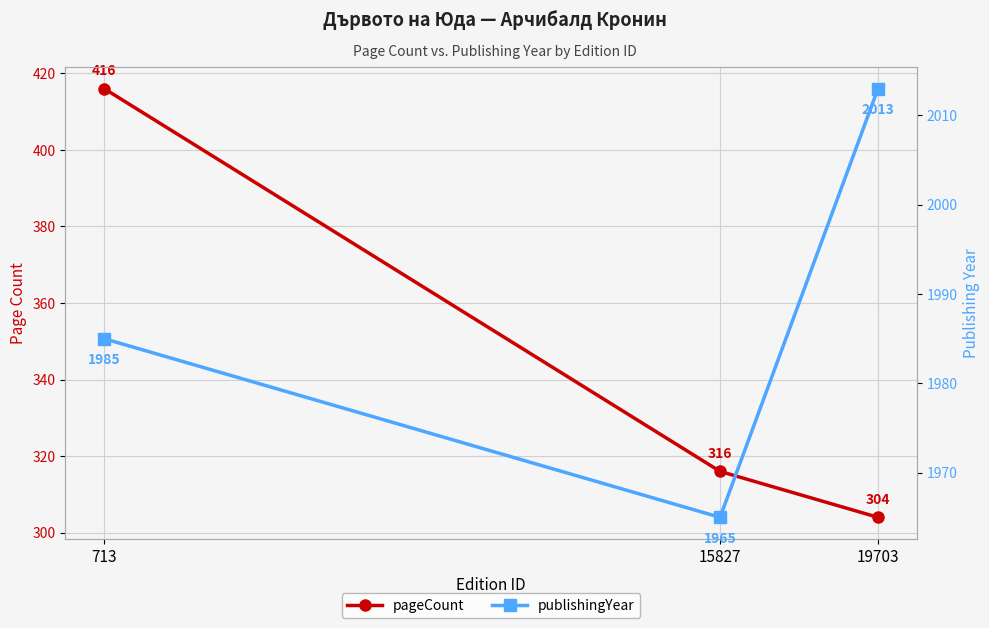

Which label corresponds to the largest value in the chart?

19703